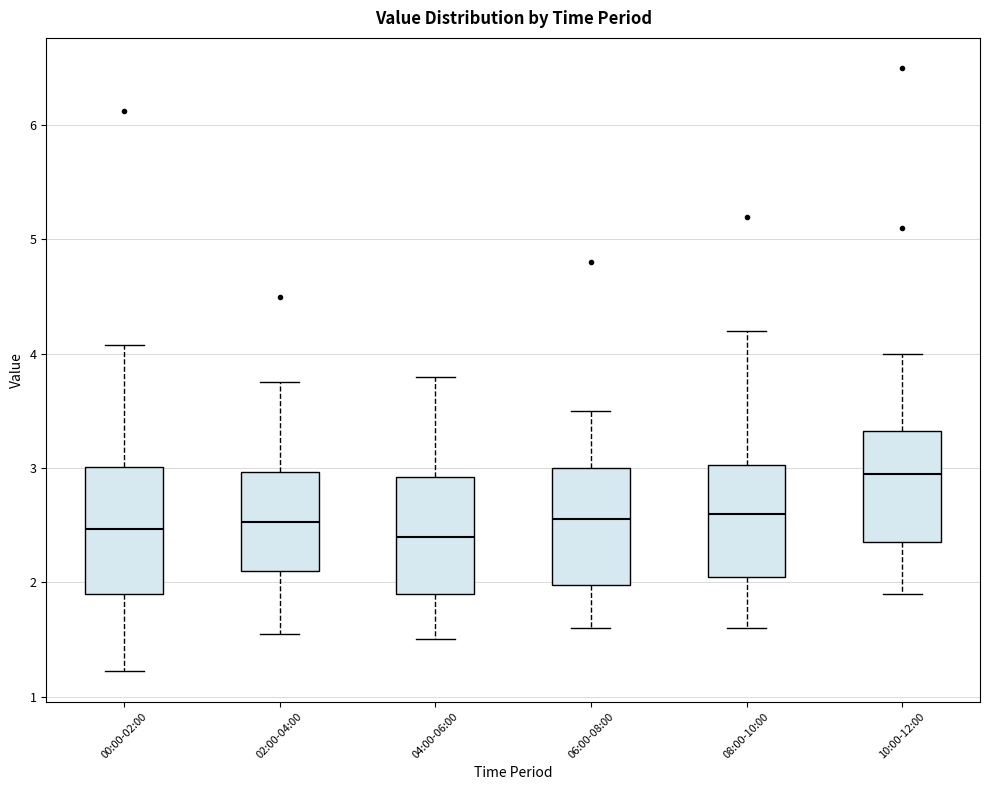

Reading left to right, transcribe this box plot: for each box, give where its median line is, the range the box spans, and where its two whiskers end, as read against the y-axis. The values are not printed on the chart, so give them approximately, as read against the axis.

00:00-02:00: median 2.5, box 1.9 to 3.0, whiskers 1.2 to 4.1
02:00-04:00: median 2.5, box 2.1 to 3.0, whiskers 1.6 to 3.8
04:00-06:00: median 2.4, box 1.9 to 2.9, whiskers 1.5 to 3.8
06:00-08:00: median 2.6, box 2.0 to 3.0, whiskers 1.6 to 3.5
08:00-10:00: median 2.6, box 2.1 to 3.0, whiskers 1.6 to 4.2
10:00-12:00: median 3.0, box 2.4 to 3.3, whiskers 1.9 to 4.0